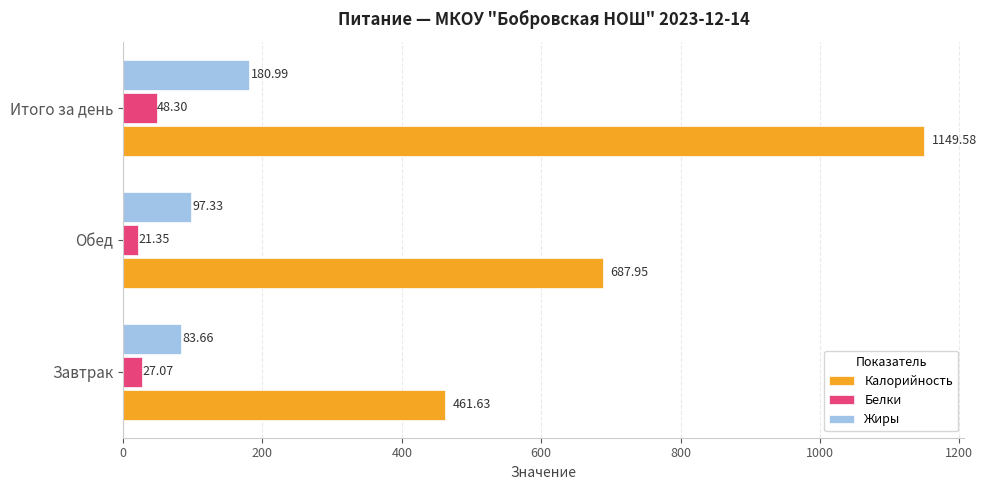

Rank the series by their maximum value, from lowest to highest.

Белки, Жиры, Калорийность